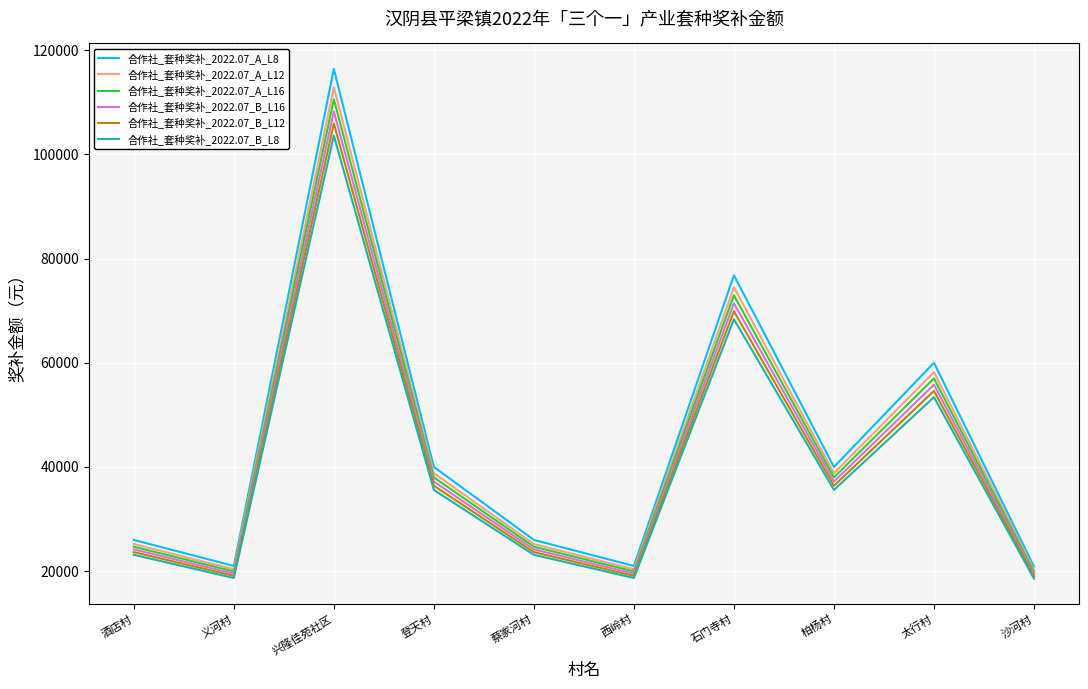

True or false: 合作社_套种奖补_2022.07_B_L8 and 合作社_套种奖补_2022.07_A_L16 cross at least once.

False